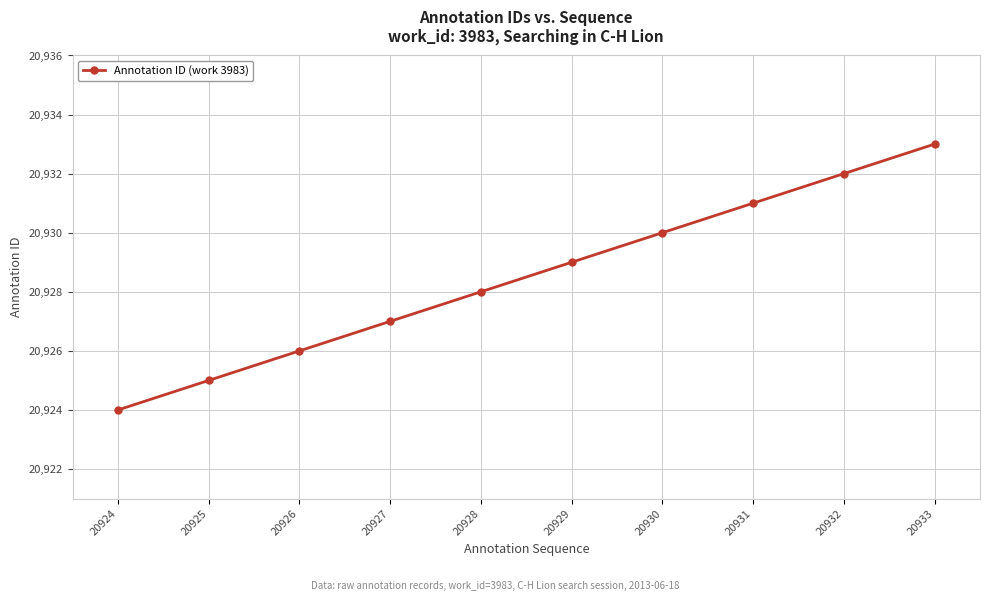

Does the chart have visible grid lines?

Yes